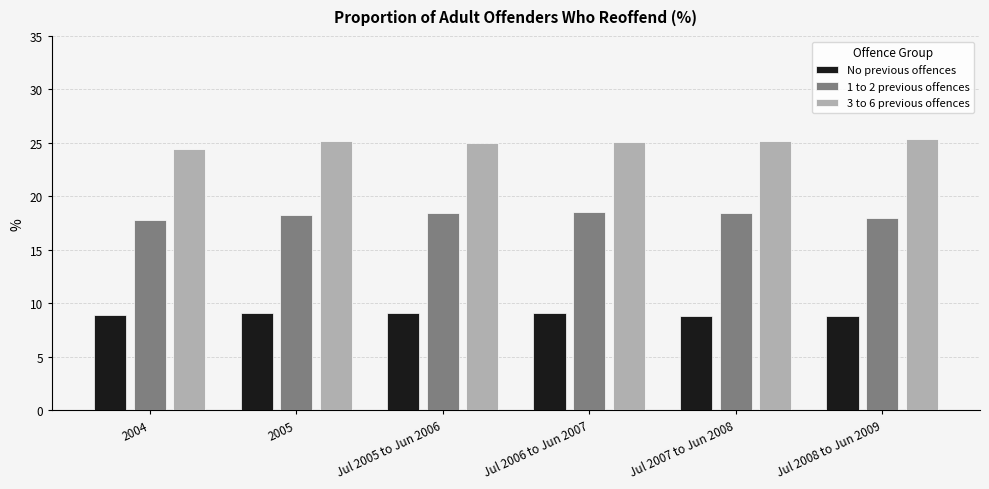

What is the minimum value for 3 to 6 previous offences?

24.4